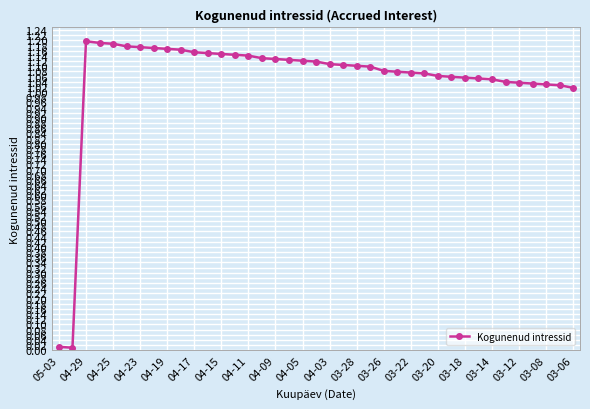

What is the sum of all values?

41.0